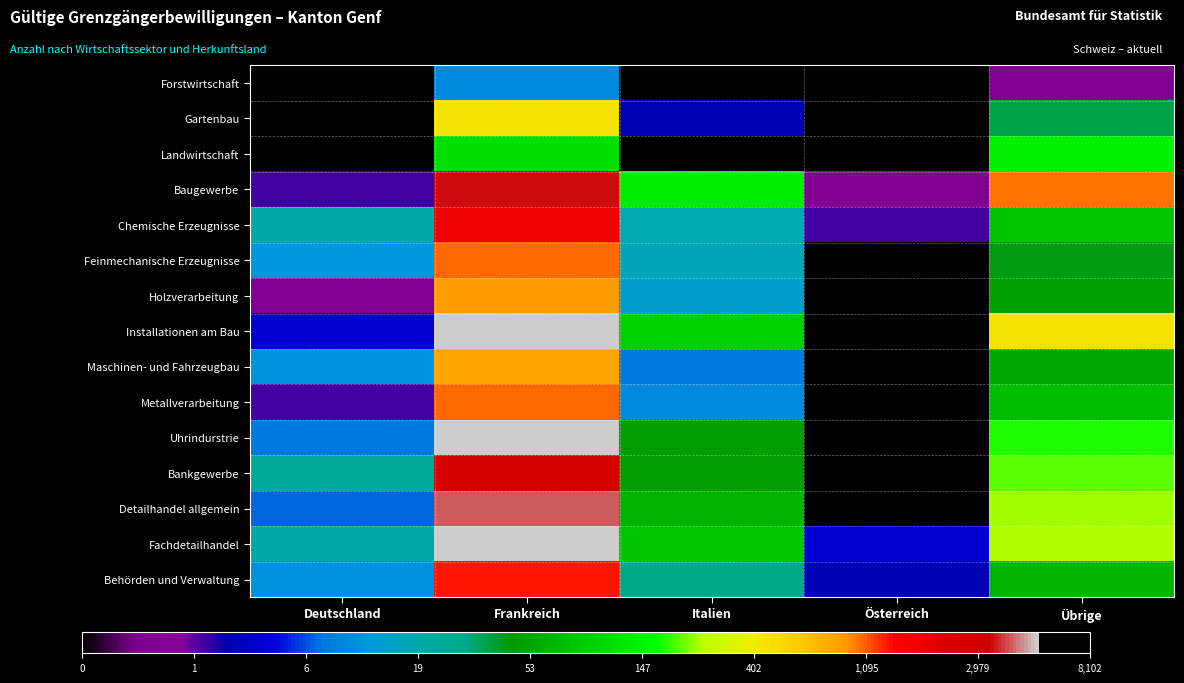

Between Deutschland and Italien, which series saw the biggest shift?

Baugewerbe